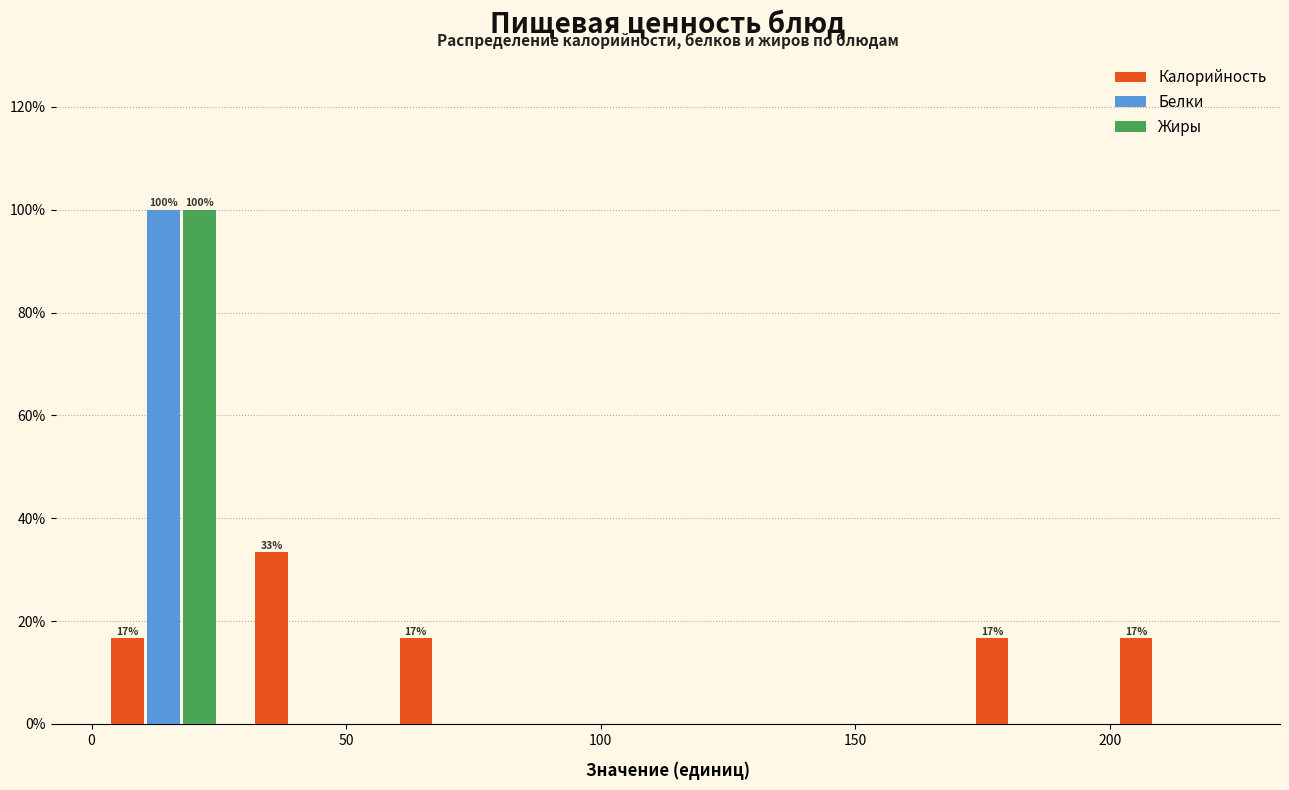

In the Белки series, which range on the x-axis has the tallest bar?

0 to 30